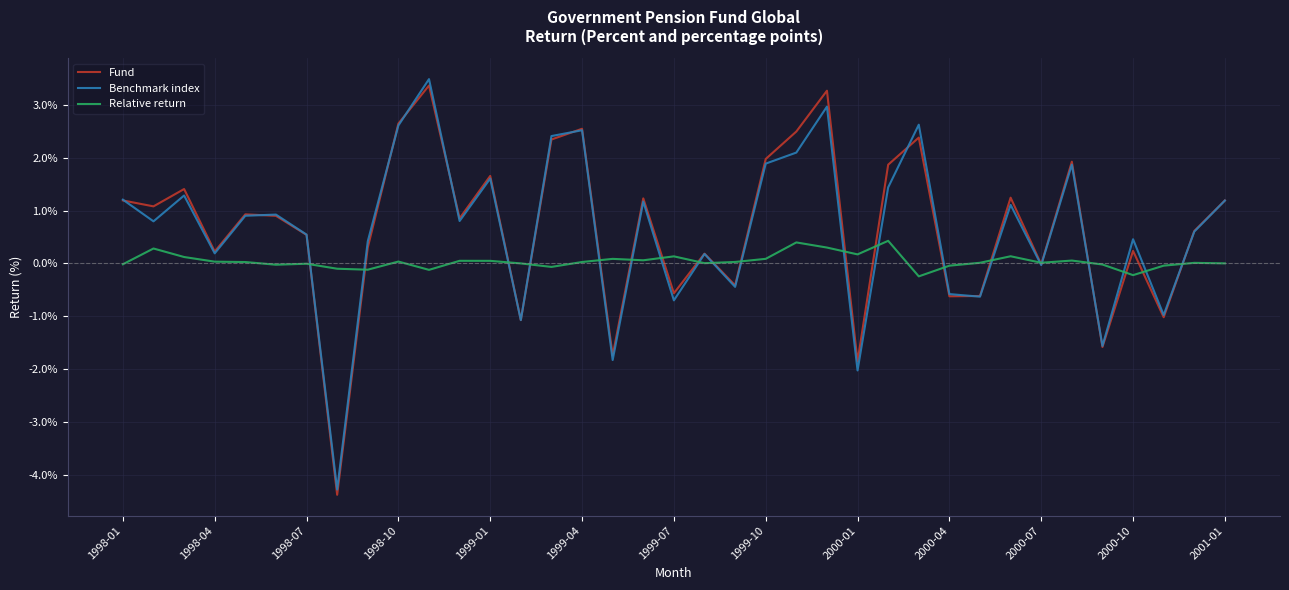

What is the maximum value for Benchmark index?

3.5